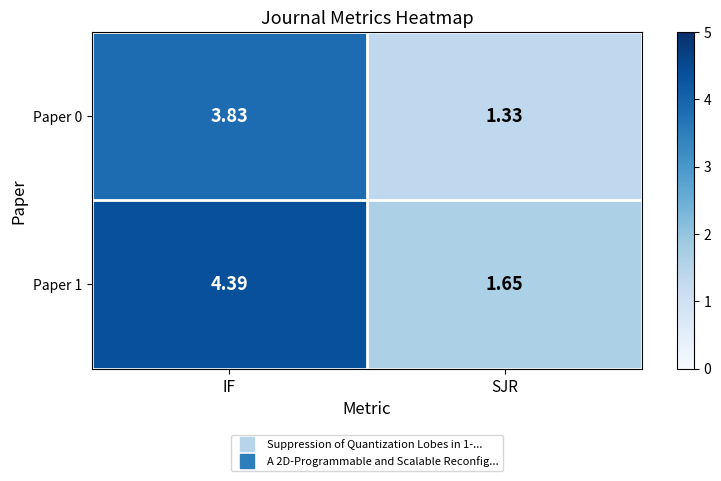

At which category is the sum across all series the highest?

IF